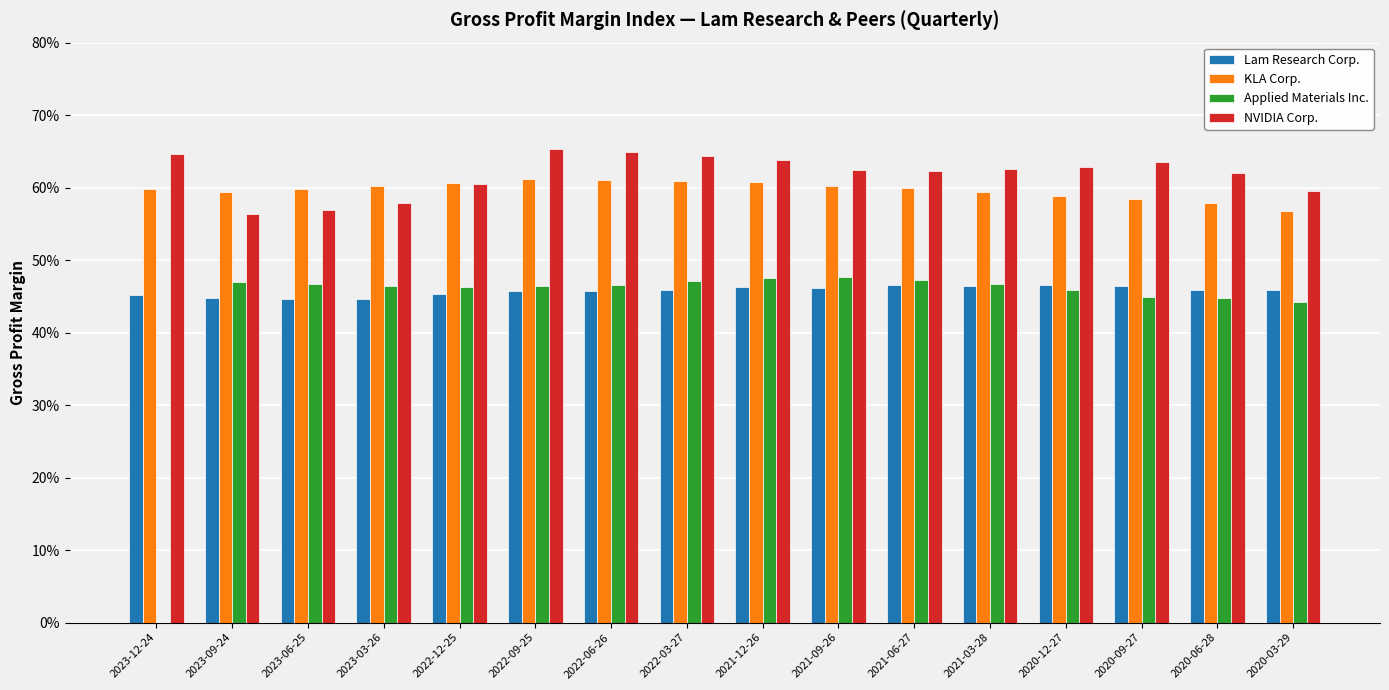

What position from the left is 2020-09-27?

14